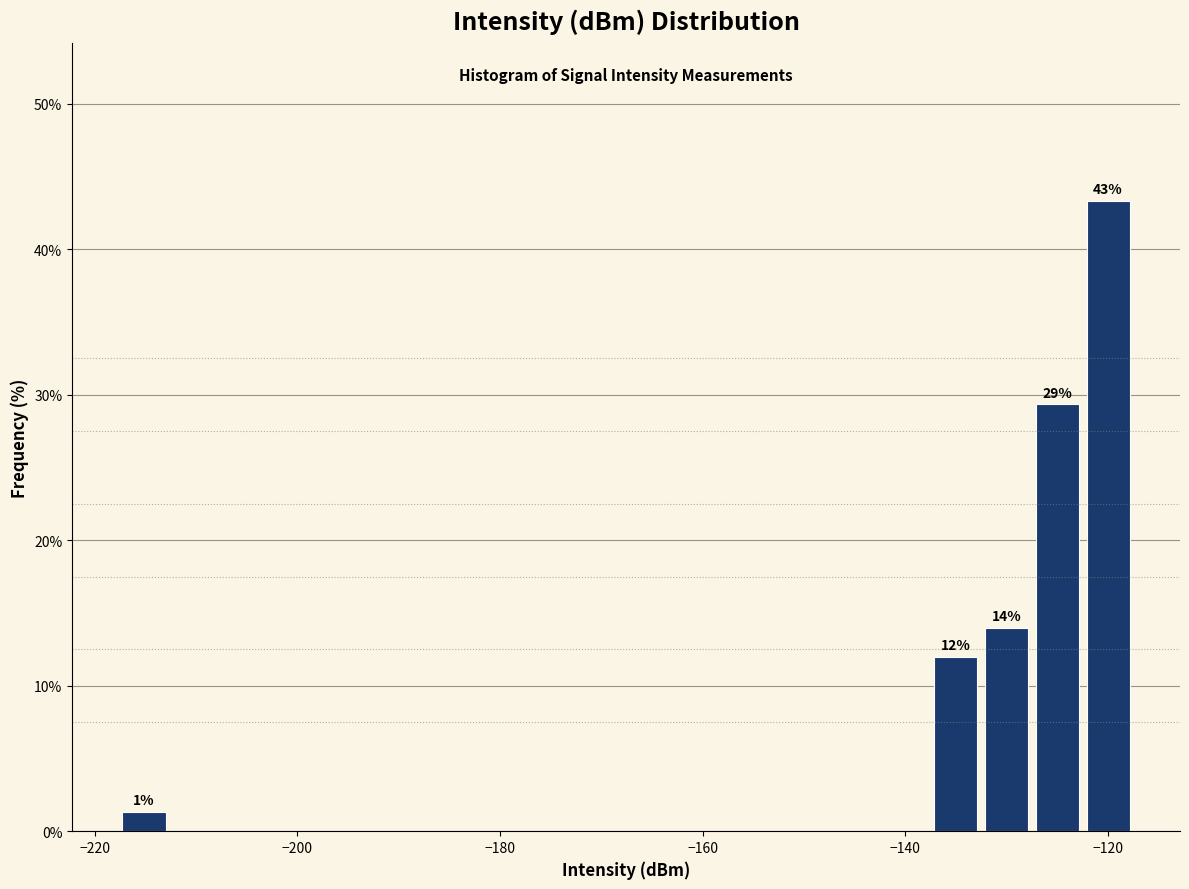

Read against the x-axis, roughly where is the centre of the tallest bar?

-120